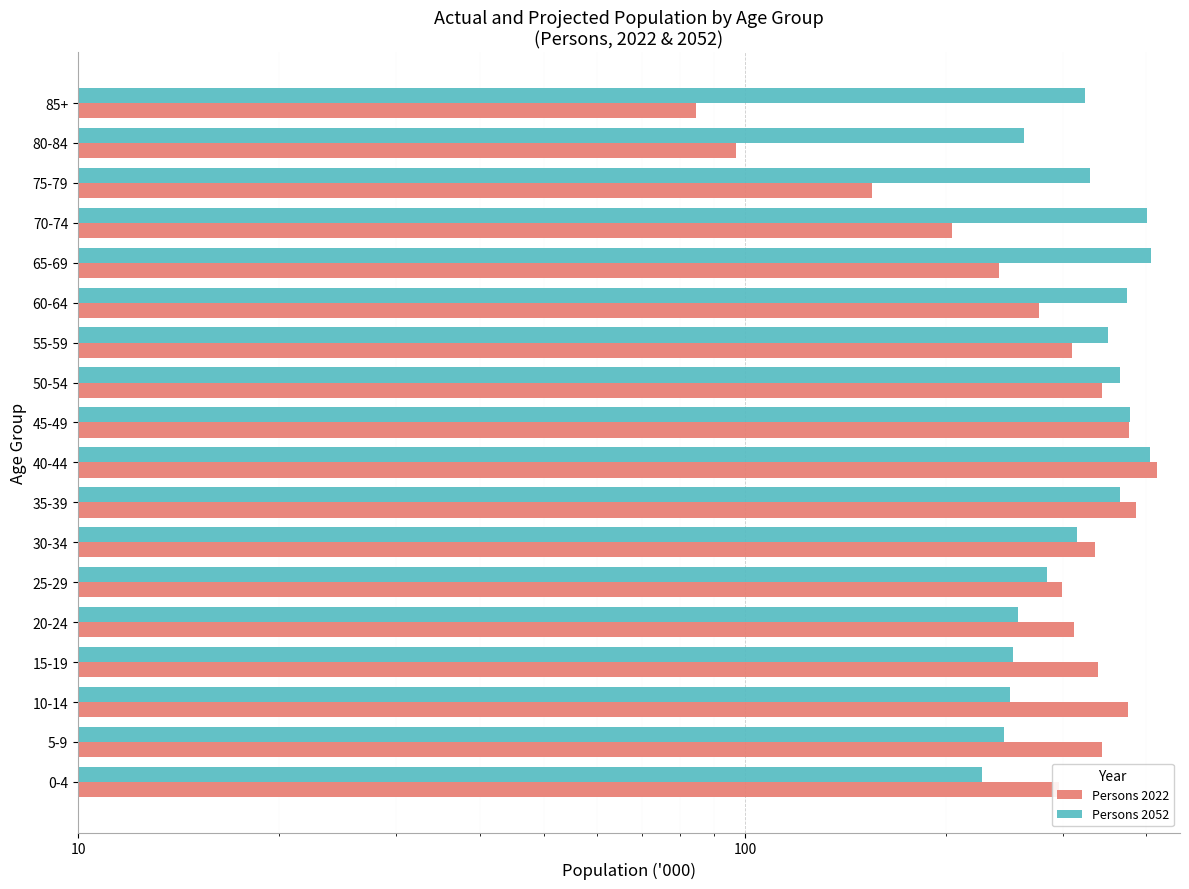

What is the lowest value of the Persons 2022 series?

84.4